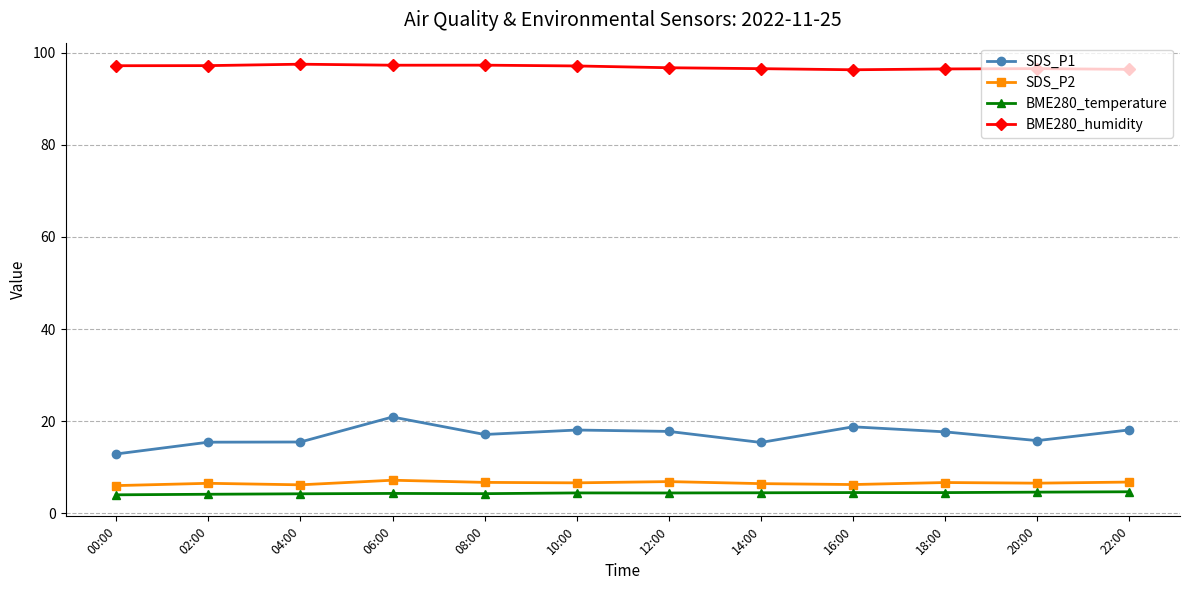

How many BME280_humidity values are between 96 and 97?

6